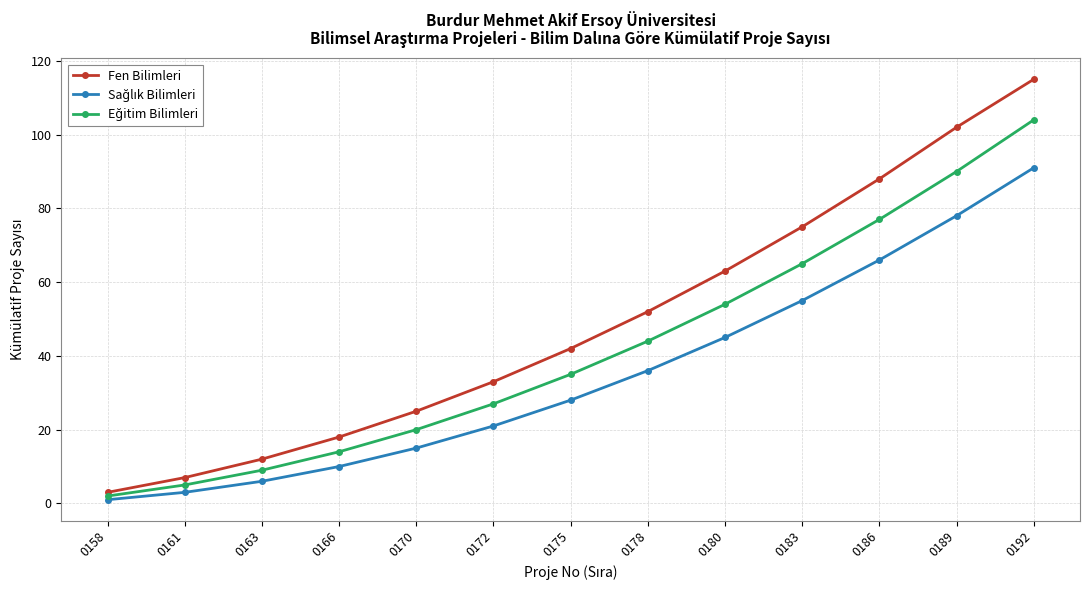

What is the spread (max minus min) of values at 0166?

8